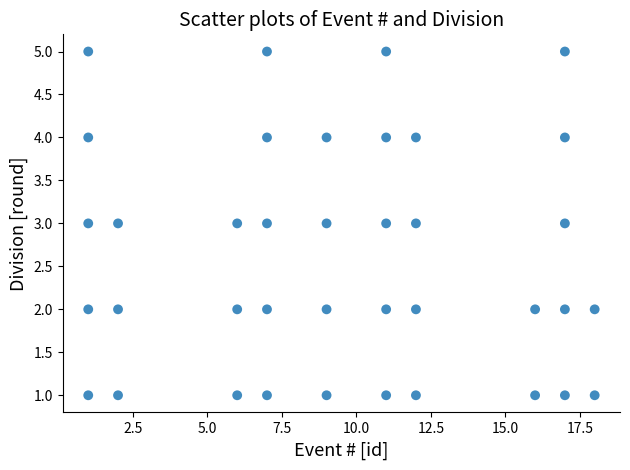

What is the range of Y values (max minus min)?

4